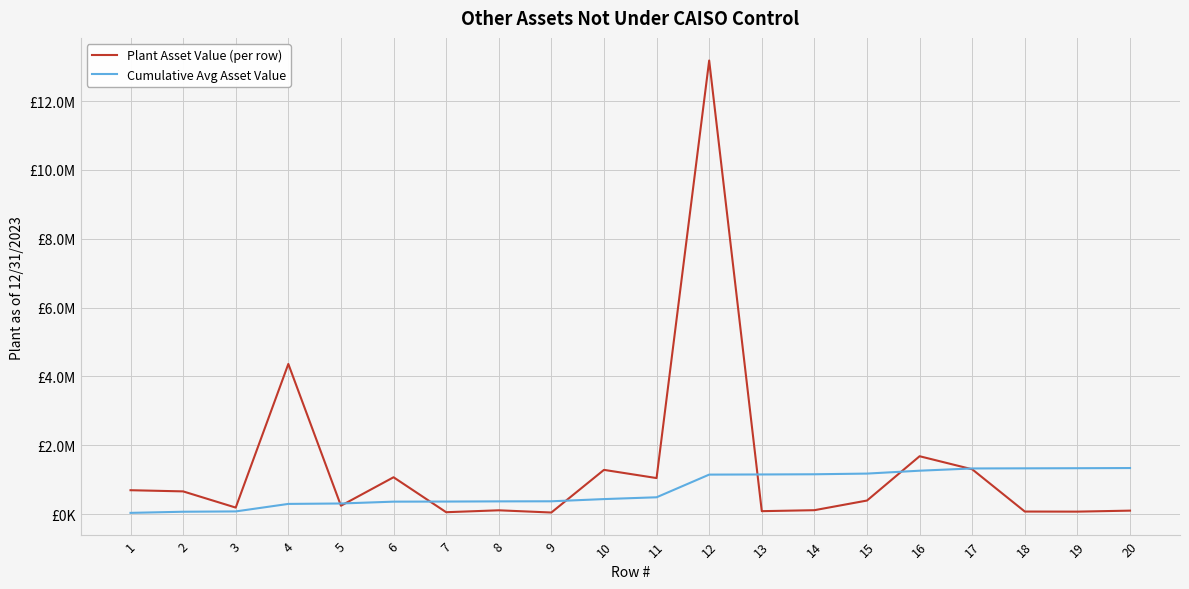

What is the difference between the second highest and minimum values in the Plant Asset Value (per row) series?

4317094.0